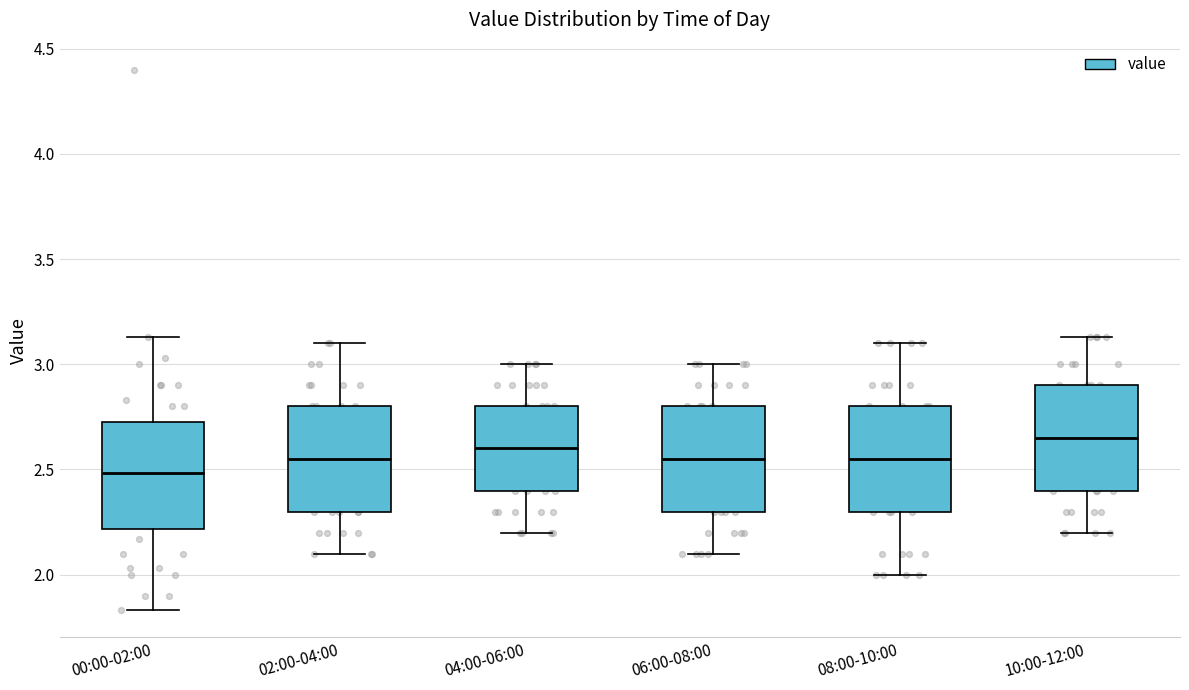

Reading left to right, read every box against the y-axis: the position of its median line, the range the box covers, and the ends of its whiskers. The values are not printed on the chart, so give them approximately, as read against the axis.

00:00-02:00: median 2.50, box 2.20 to 2.75, whiskers 1.85 to 3.15
02:00-04:00: median 2.55, box 2.30 to 2.80, whiskers 2.10 to 3.10
04:00-06:00: median 2.60, box 2.40 to 2.80, whiskers 2.20 to 3.00
06:00-08:00: median 2.55, box 2.30 to 2.80, whiskers 2.10 to 3.00
08:00-10:00: median 2.55, box 2.30 to 2.80, whiskers 2.00 to 3.10
10:00-12:00: median 2.65, box 2.40 to 2.90, whiskers 2.20 to 3.15